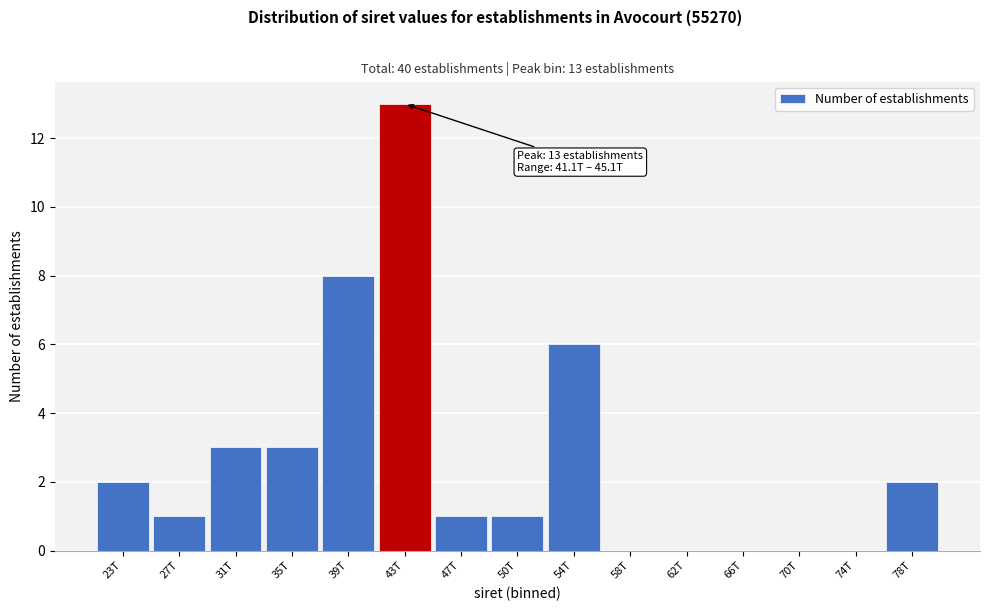

Reading right to left, extract all data points from this chart.

78T=2	74T=0	70T=0	66T=0	62T=0	58T=0	54T=6	50T=1	47T=1	43T=13	39T=8	35T=3	31T=3	27T=1	23T=2